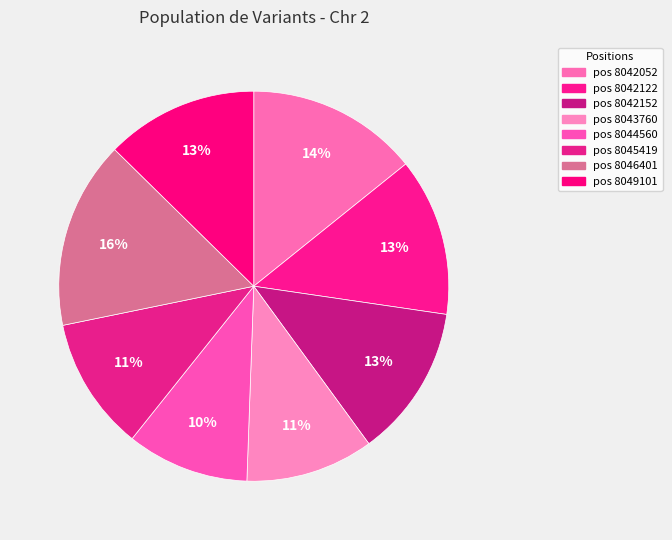

How many slices are in this pie chart?

8